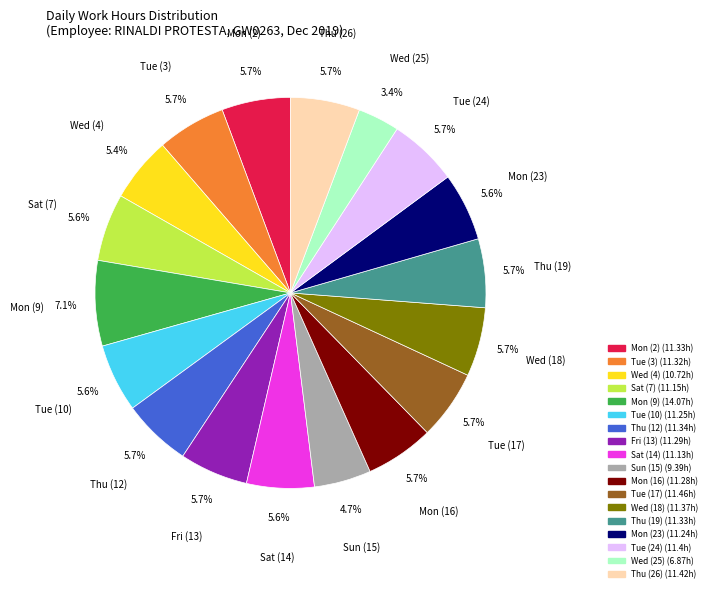

What percentage is the Thu (26) slice, to the nearest percent?

6%